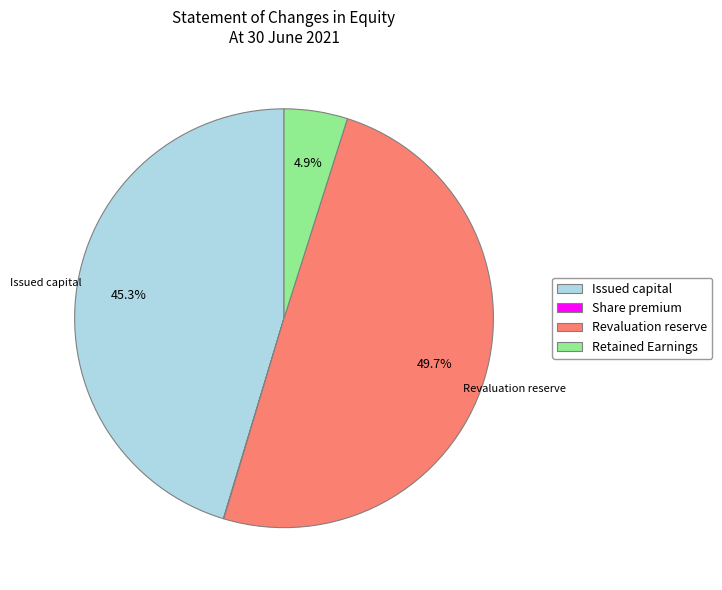

Does Retained Earnings represent more than half of the total?

No